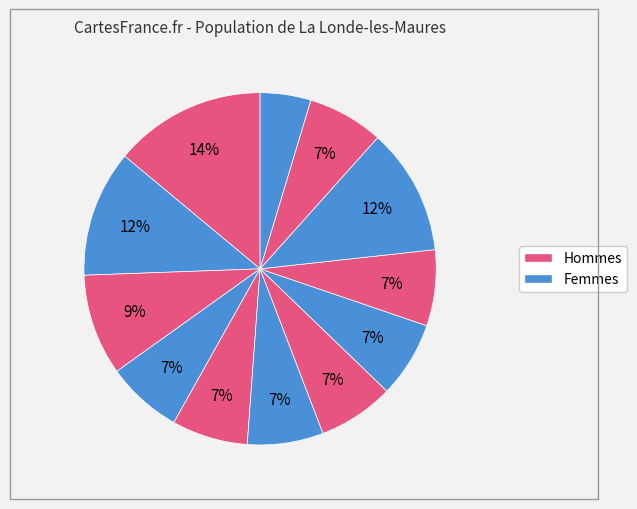

How many slices are in this pie chart?

12